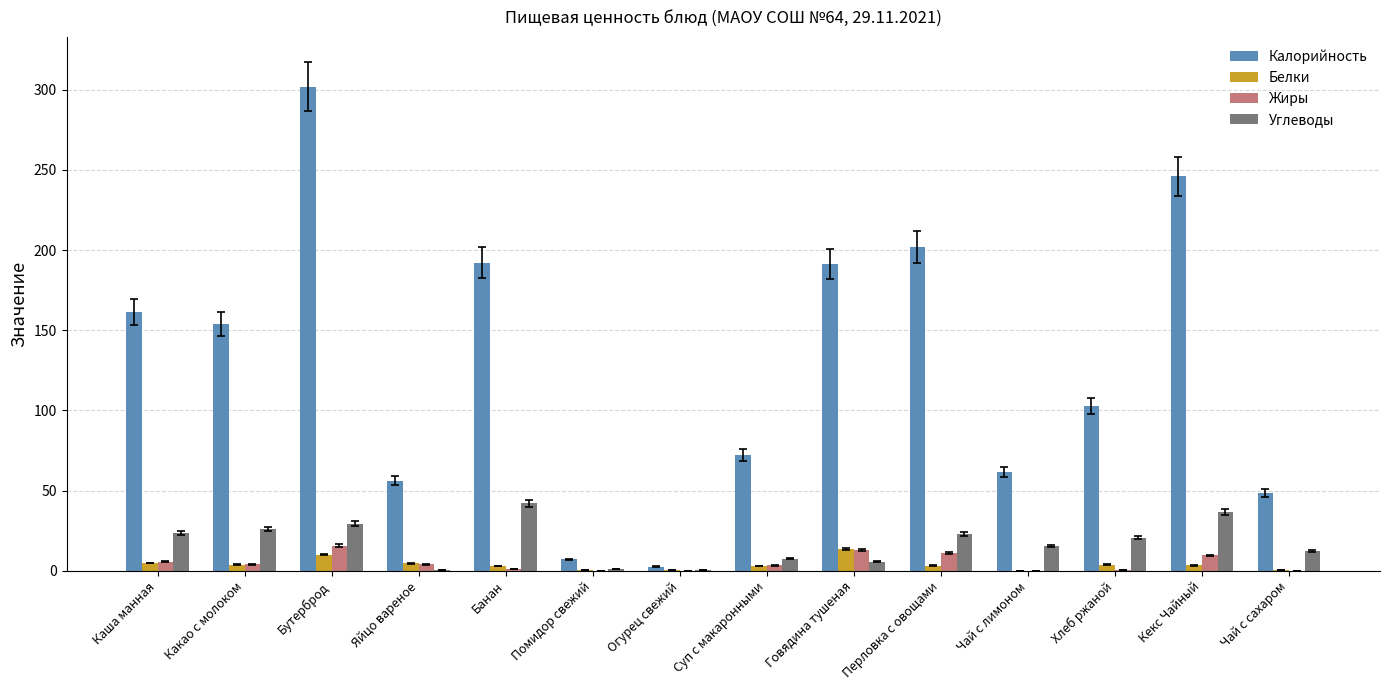

Which category has the highest value in the Углеводы series?

Банан